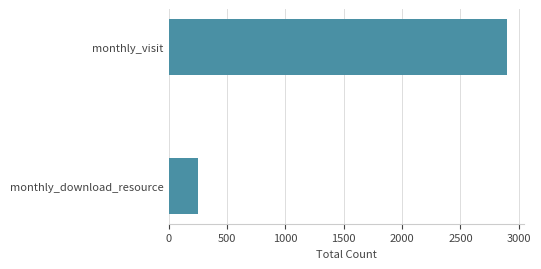

How many distinct data groups are displayed?

1